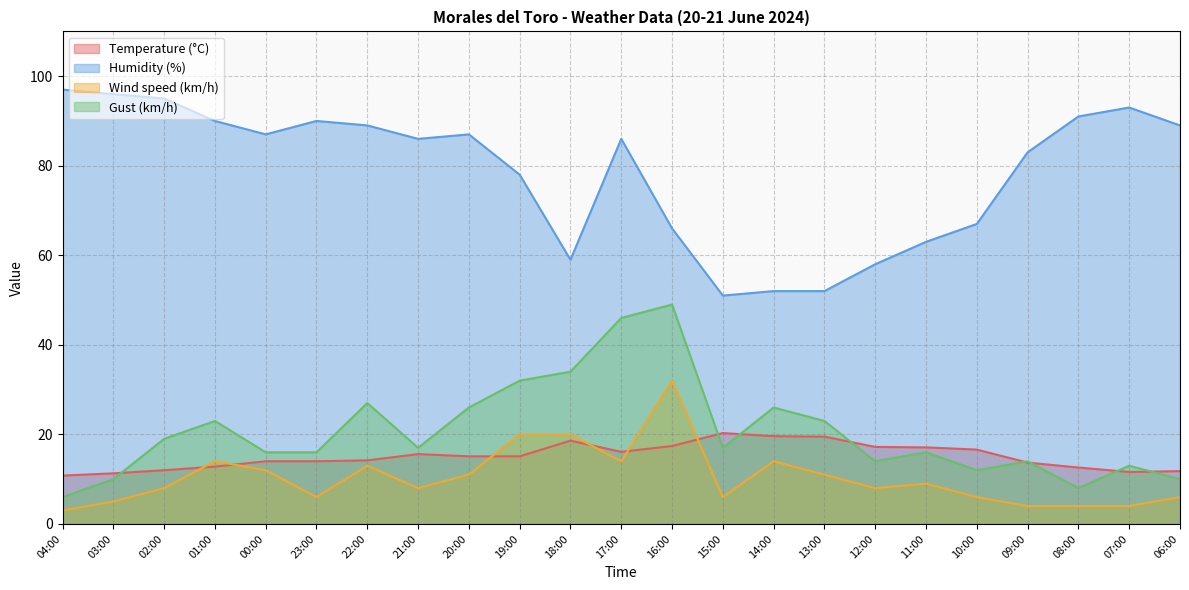

Between 20:00 and 18:00, which series saw the biggest shift?

Humidity (%)